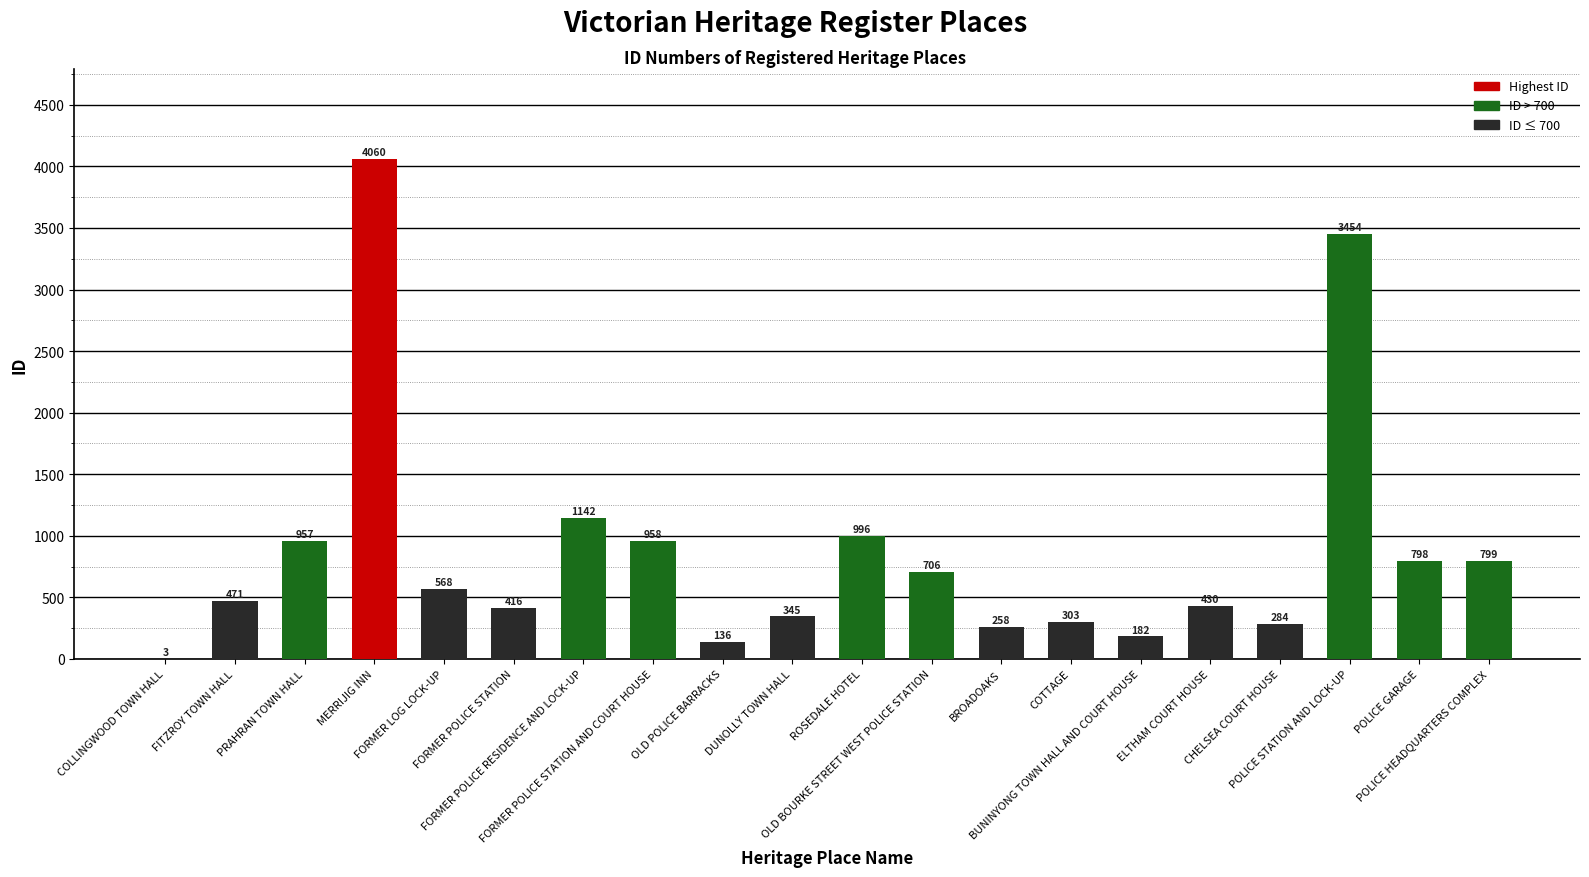

Is it true that the value at BROADOAKS is 258?

True